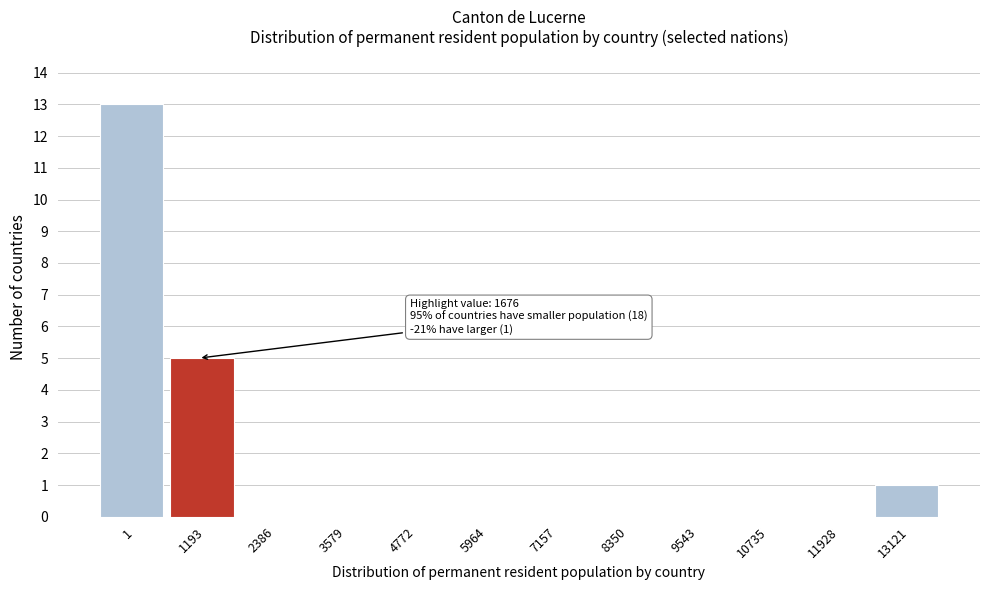

Reading right to left, what are all the values shown in this chart?

13121=1	11928=0	10735=0	9543=0	8350=0	7157=0	5964=0	4772=0	3579=0	2386=0	1193=5	1=13